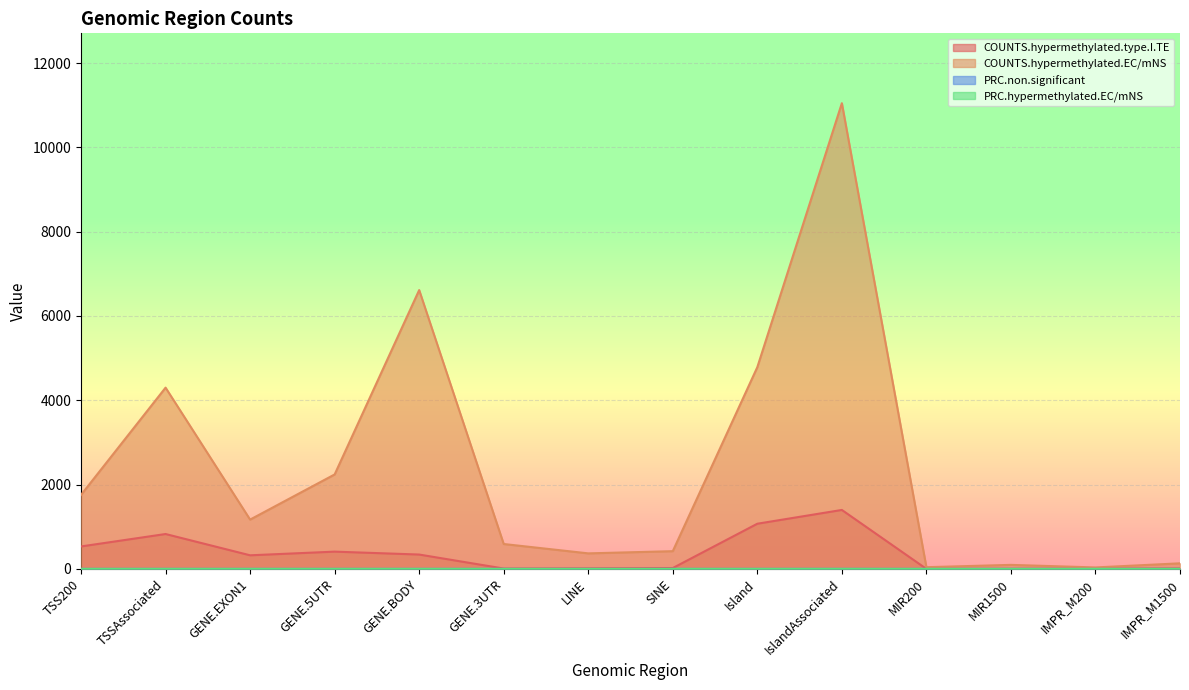

How many distinct data groups are displayed?

4